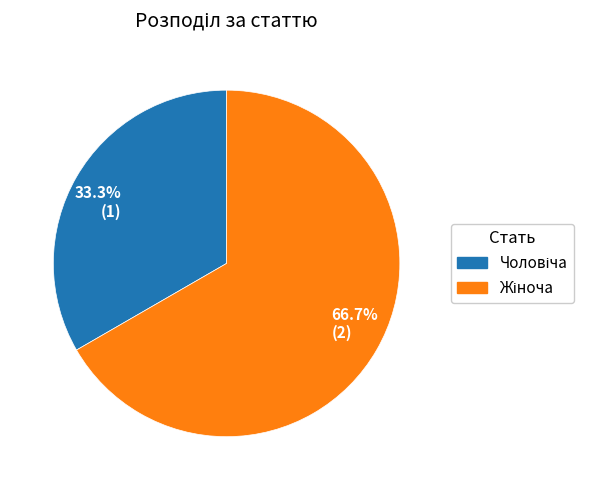

To the nearest percent, what is the difference between the largest and smallest slice percentages?

33%